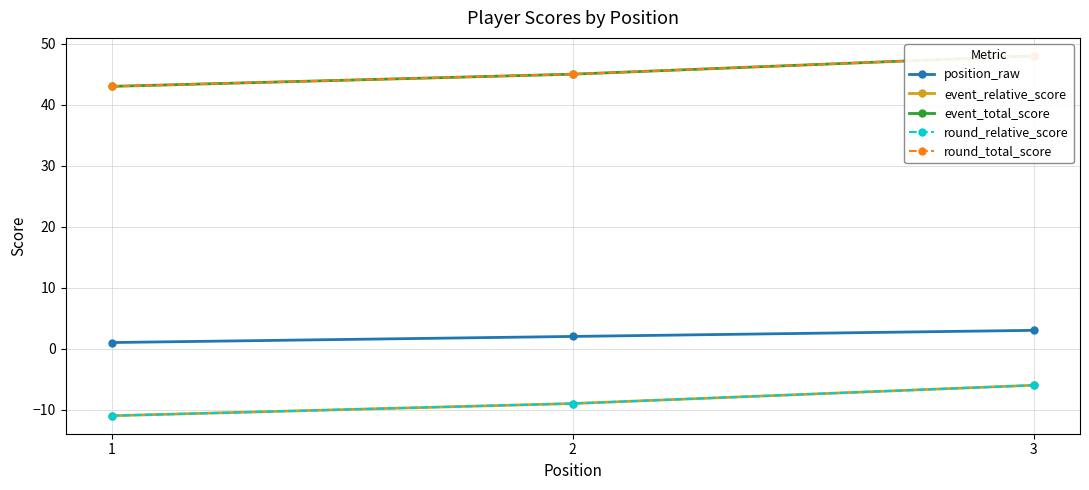

What value does the round_relative_score series have at 3?

-6